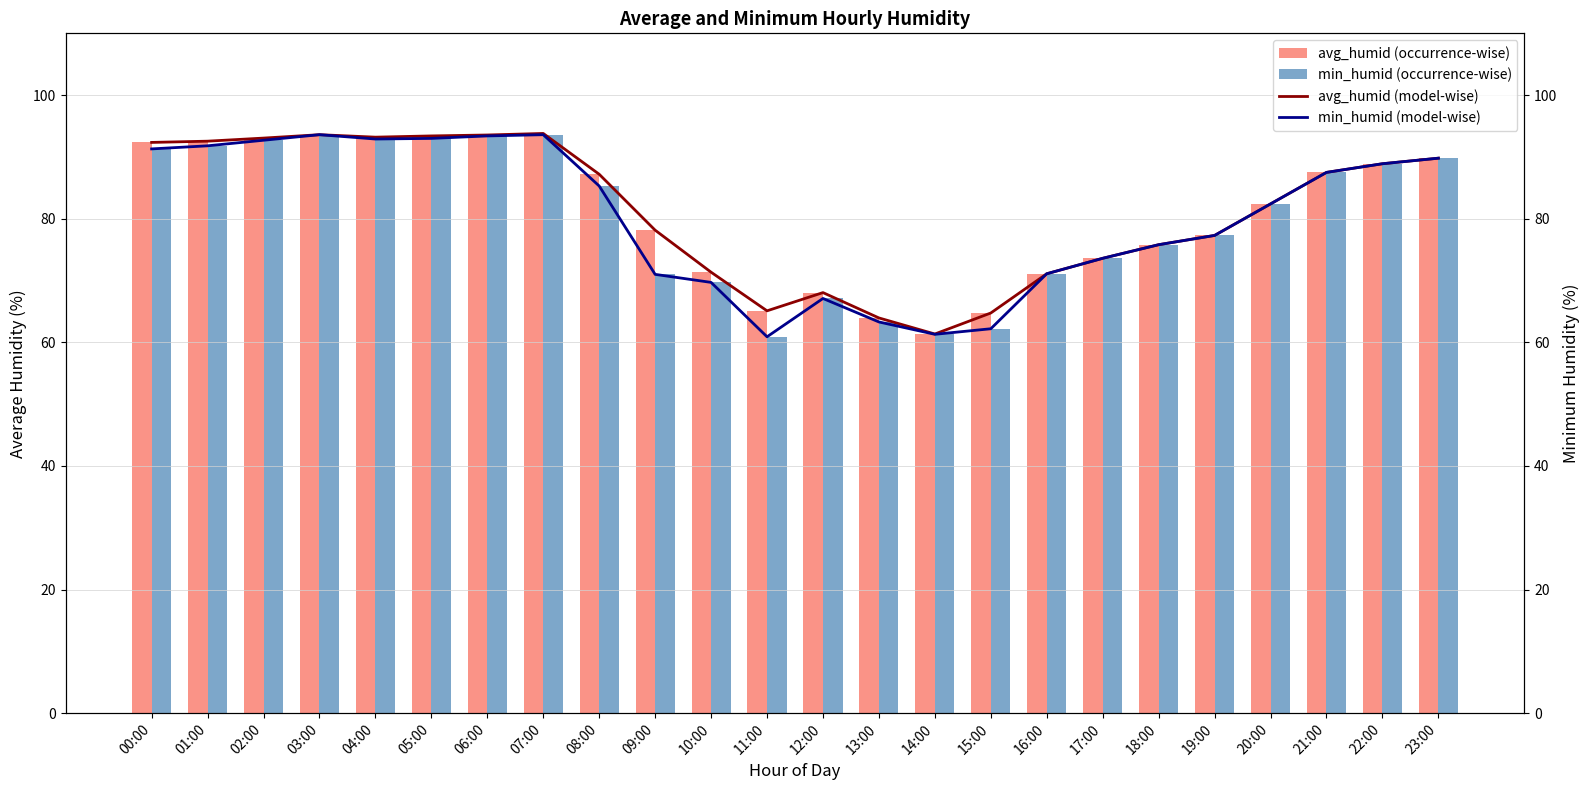

Where is avg_humid (occurrence-wise) nearest to the value 77?

19:00